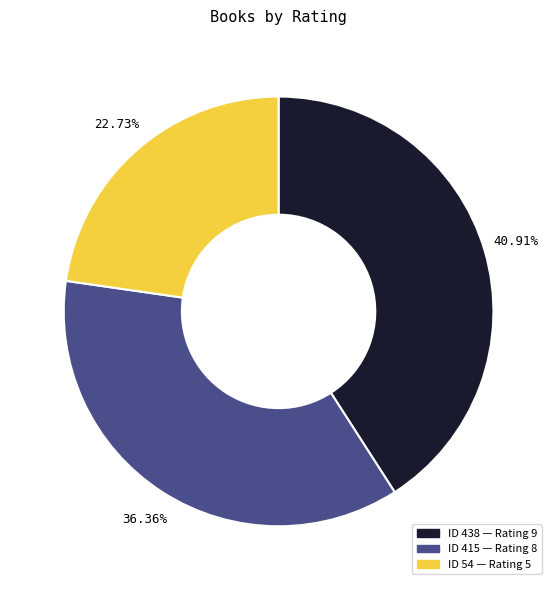

To the nearest percent, what is the average slice percentage?

33%